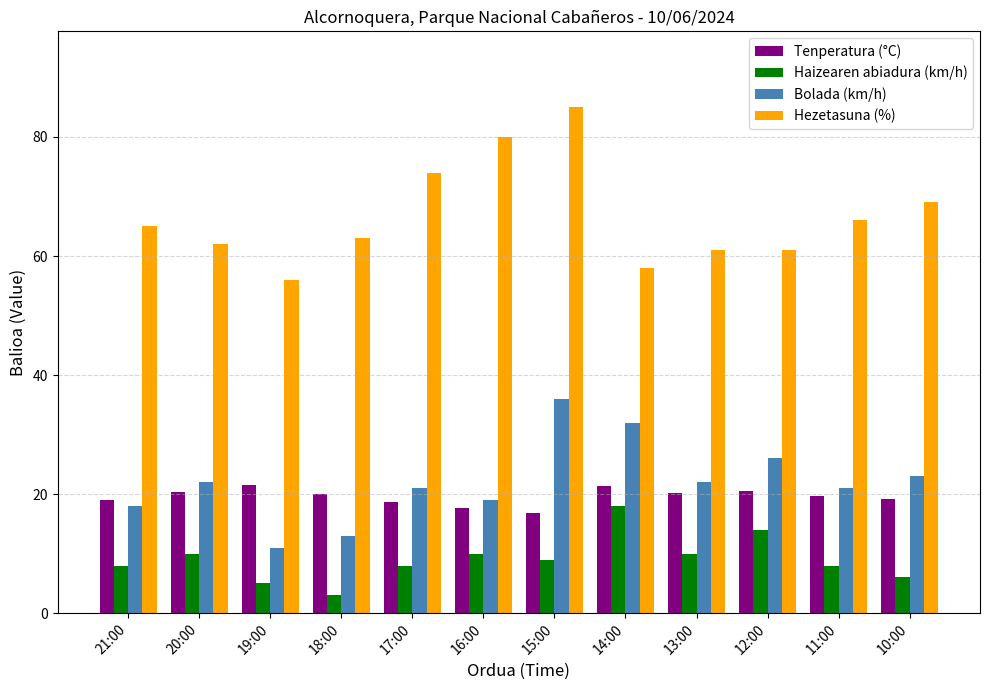

What is the difference between the highest and lowest values at 20:00?

52.0